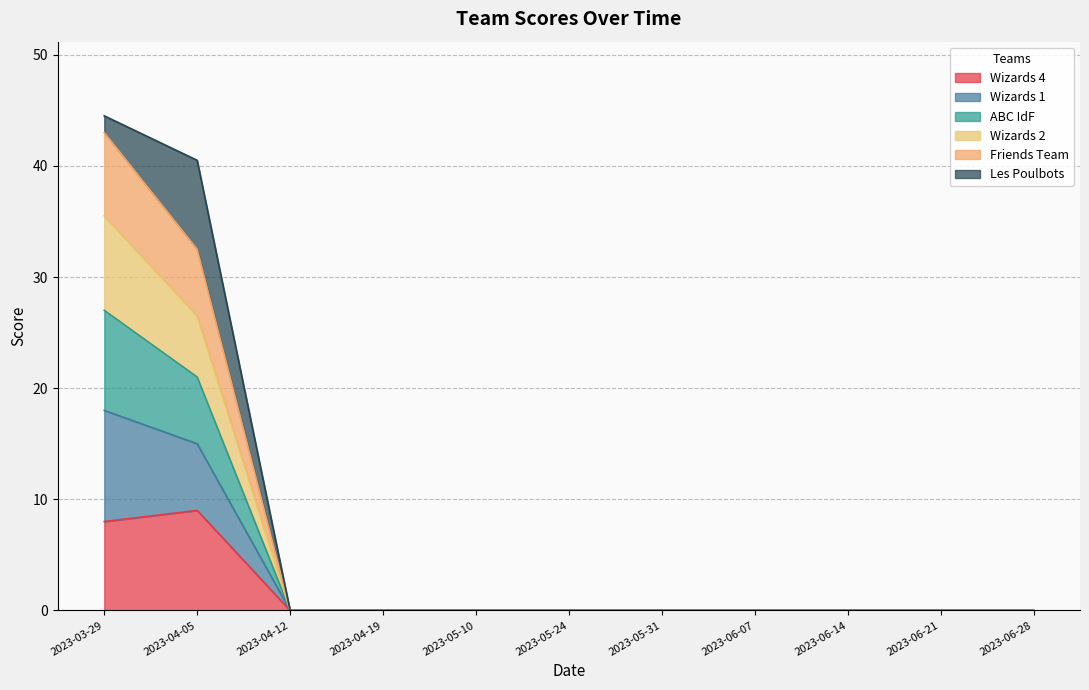

What are all the series names shown in the legend?

Wizards 4, Wizards 1, ABC IdF, Wizards 2, Friends Team, Les Poulbots